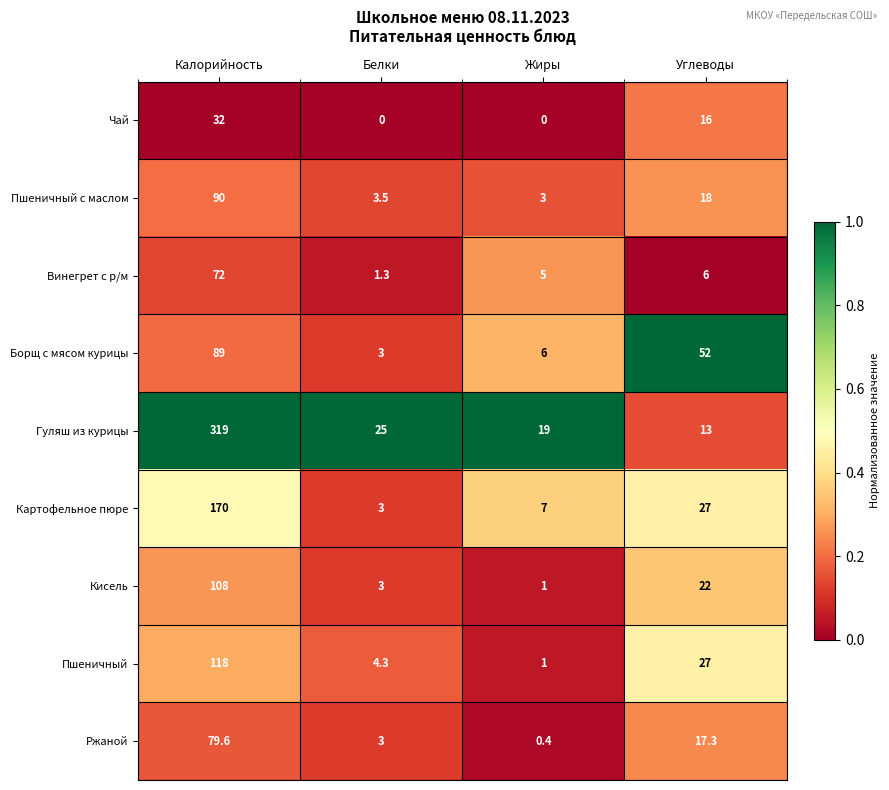

The value of Пшеничный с маслом at Калорийность is 49.6. True or false?

False